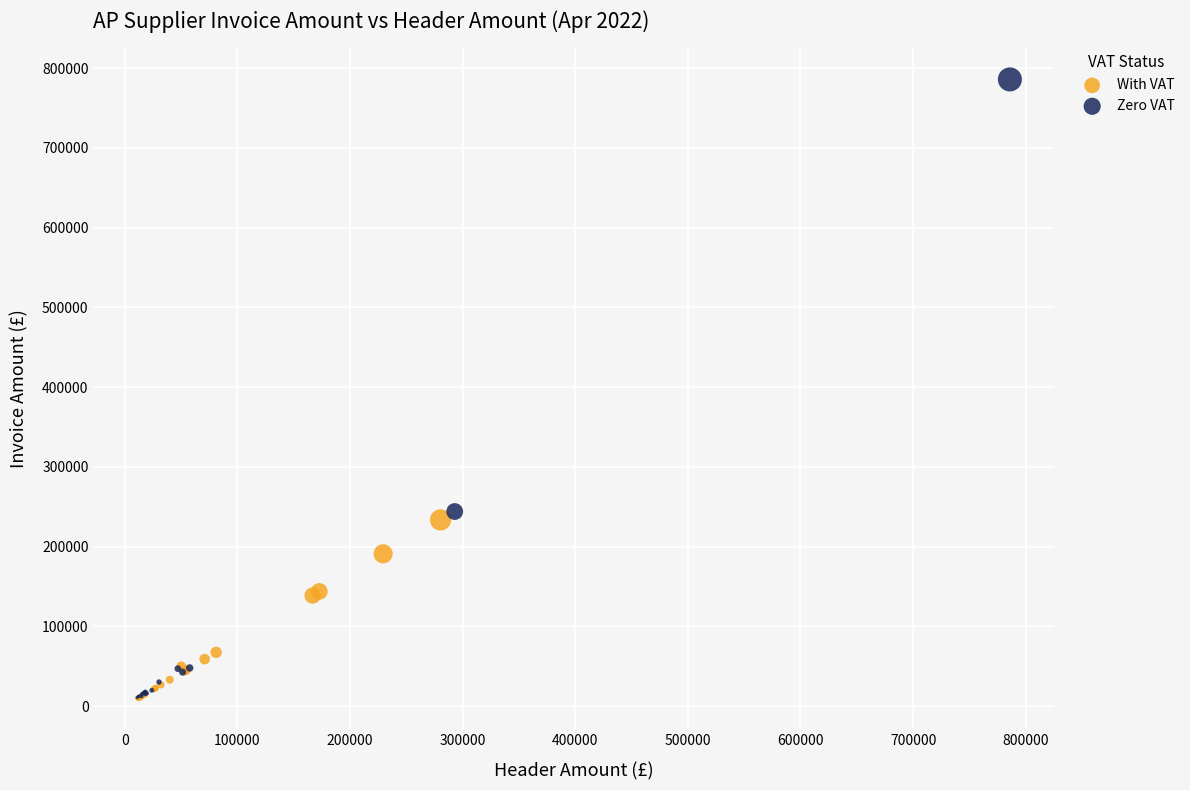

Which series has the largest Y range (max minus min)?

Zero VAT